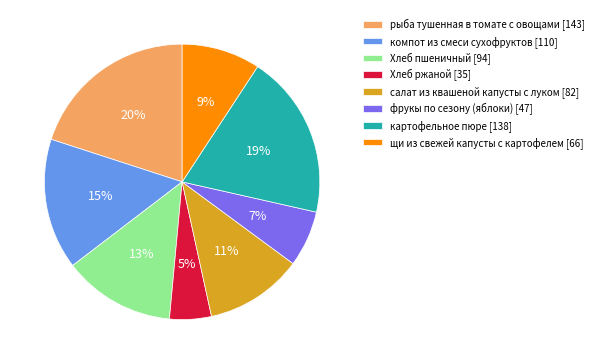

What is the ratio of the value at фрукы по сезону (яблоки) [47] to the value at Хлеб пшеничный [94]?

0.5